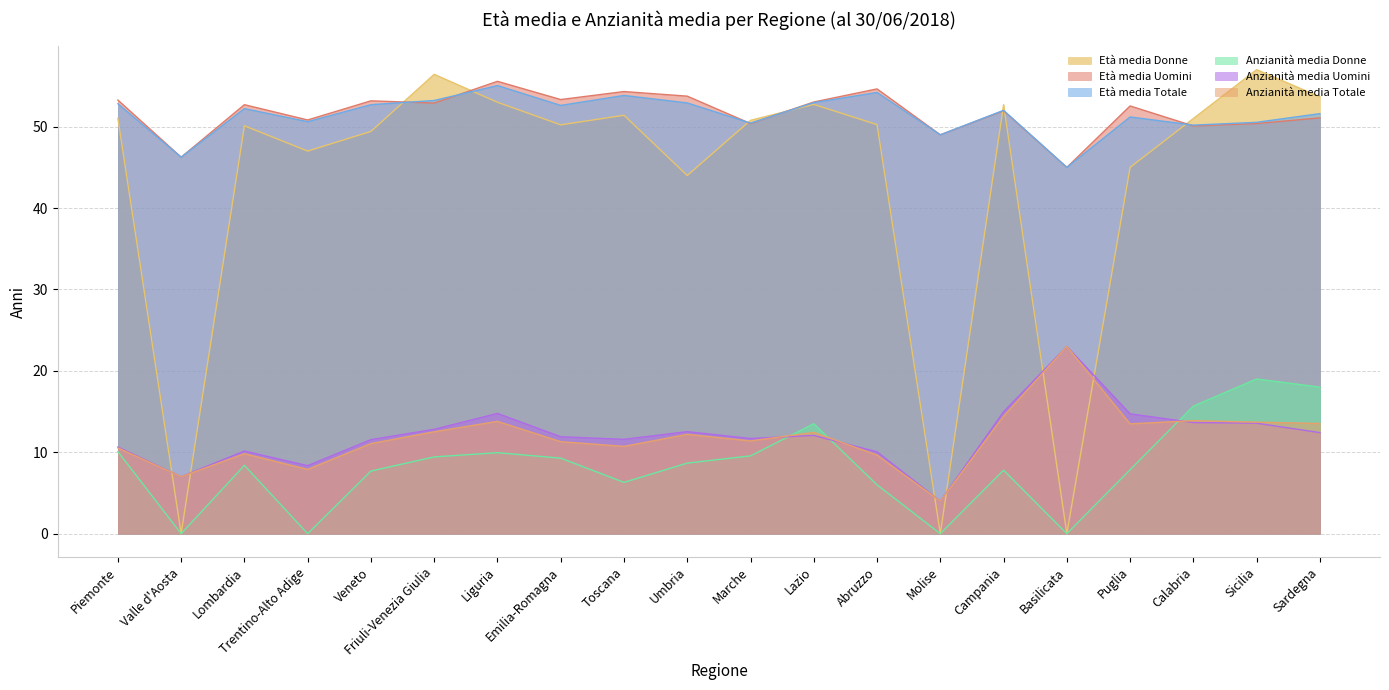

True or false: Età media Totale and Anzianità media Totale intersect in this chart.

False